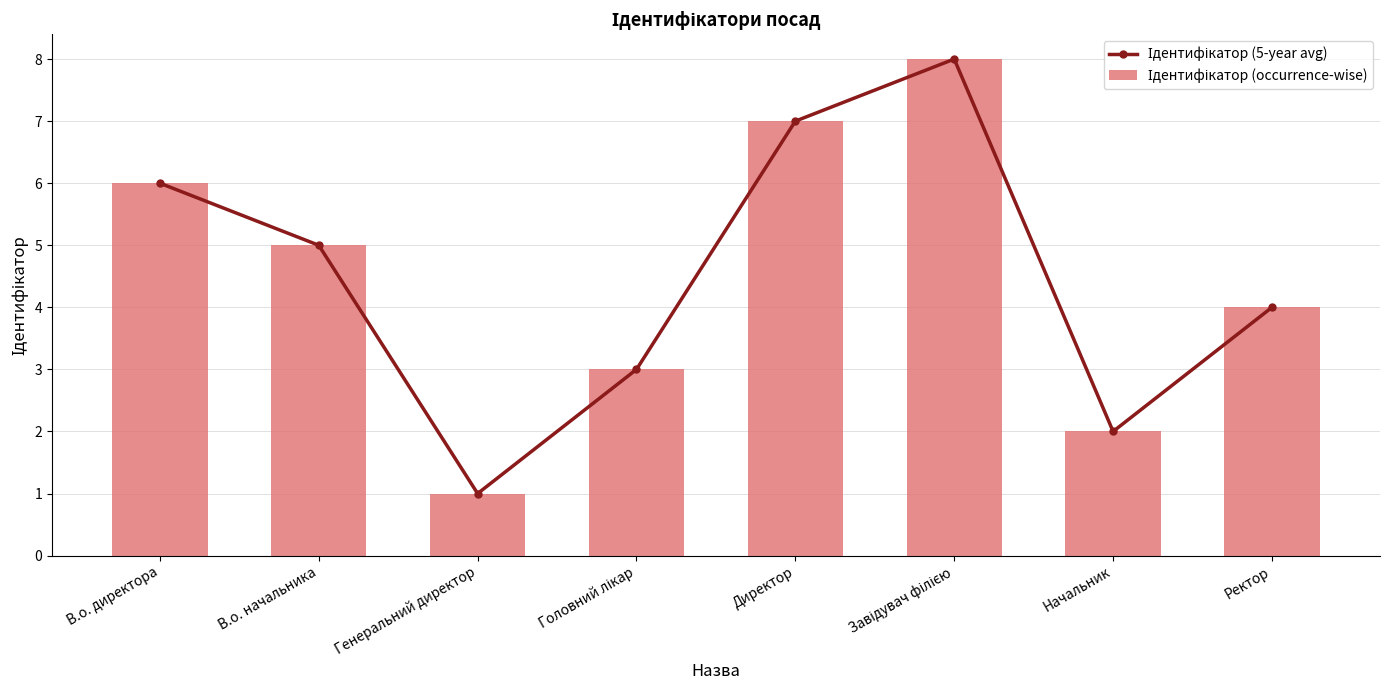

Are the bars grouped side by side (vs. stacked)?

Yes